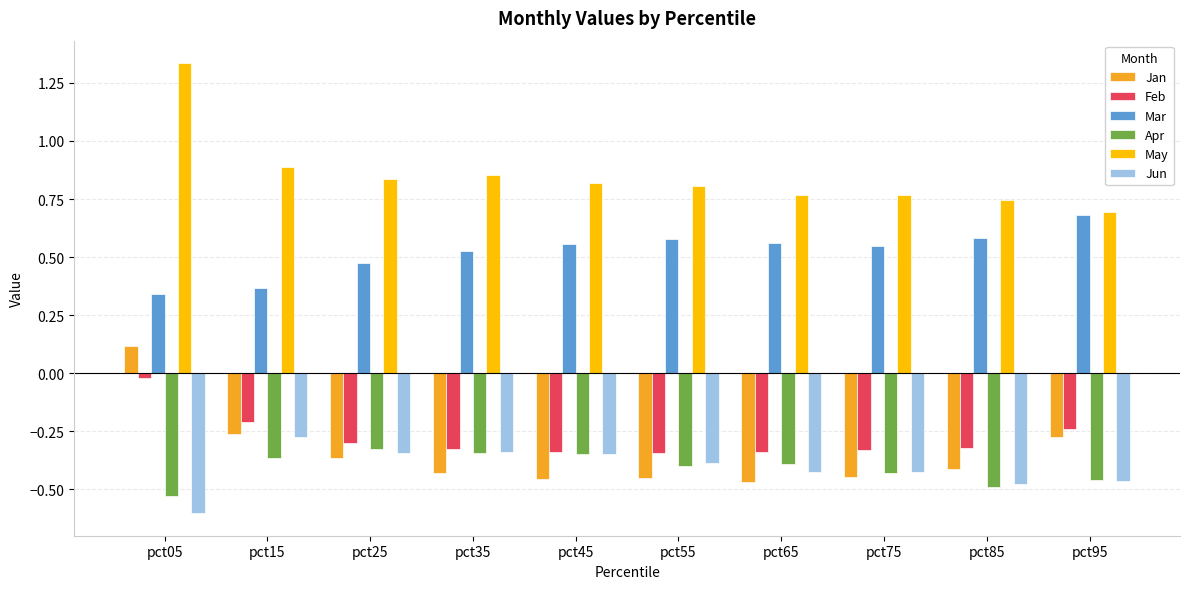

What is the sum of all Feb values?

-2.8